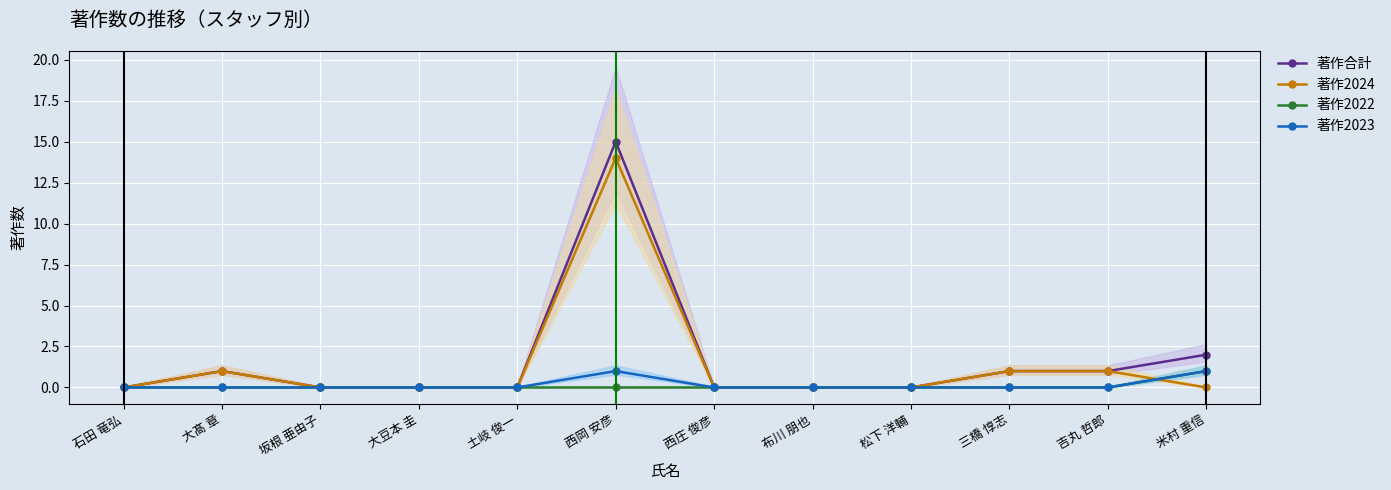

What is the label of the 10th point from the right?

坂根 亜由子